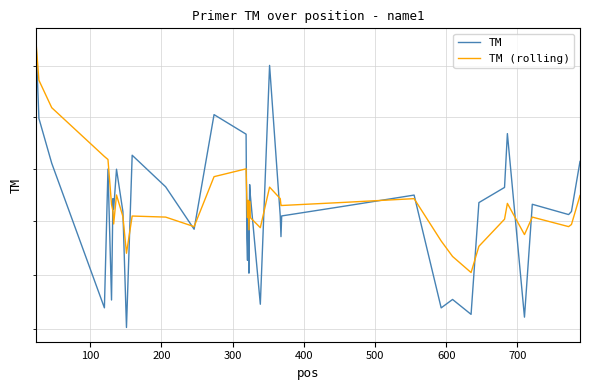

The TM series shows 36.7 at 17. True or false?

False